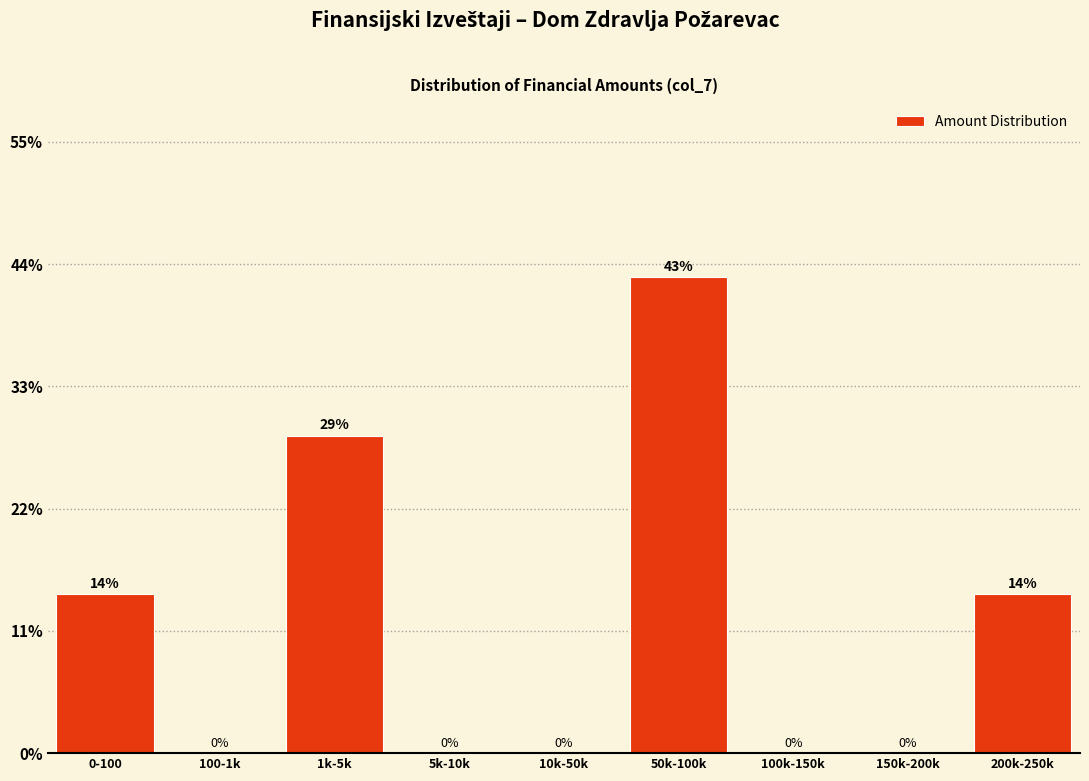

Which has a higher value, 100-1k or 0-100?

0-100